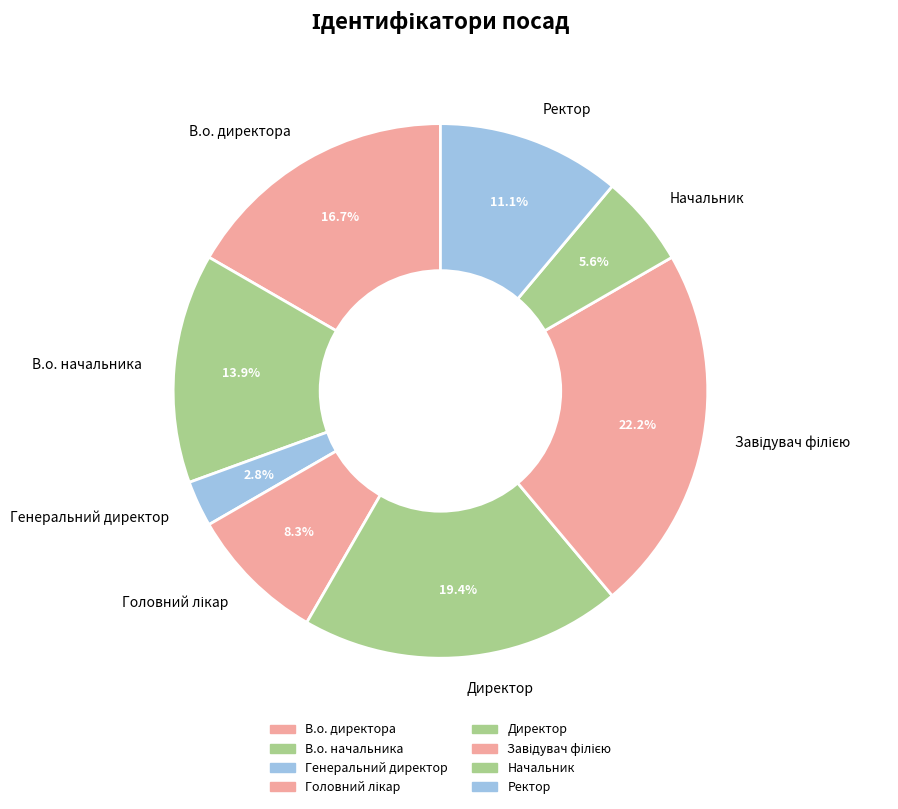

What percentage do Начальник and Ректор together represent?

16.7%